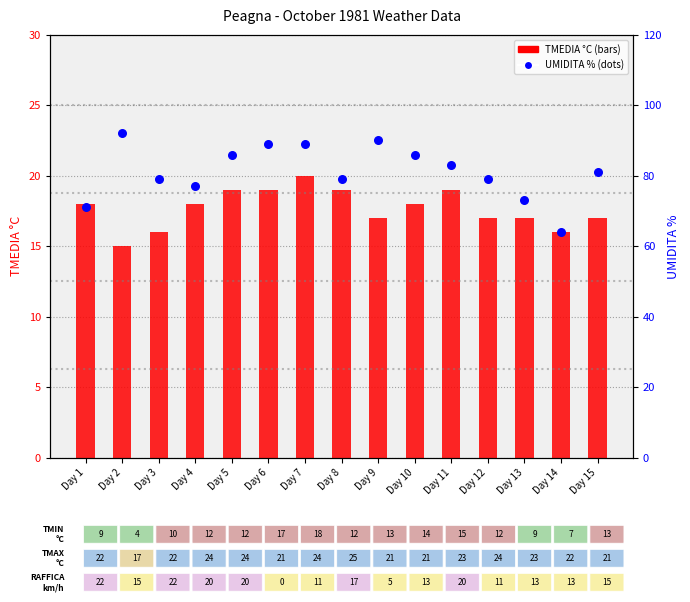

Which series contains the lowest Y value?

TMEDIA °C